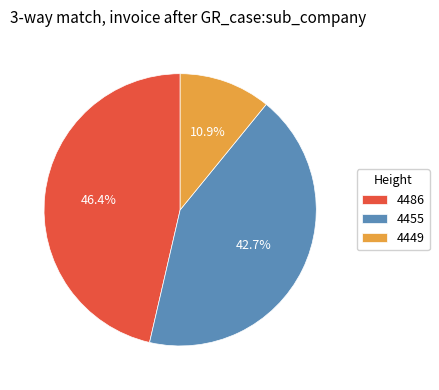

Count the number of slices in the pie.

3